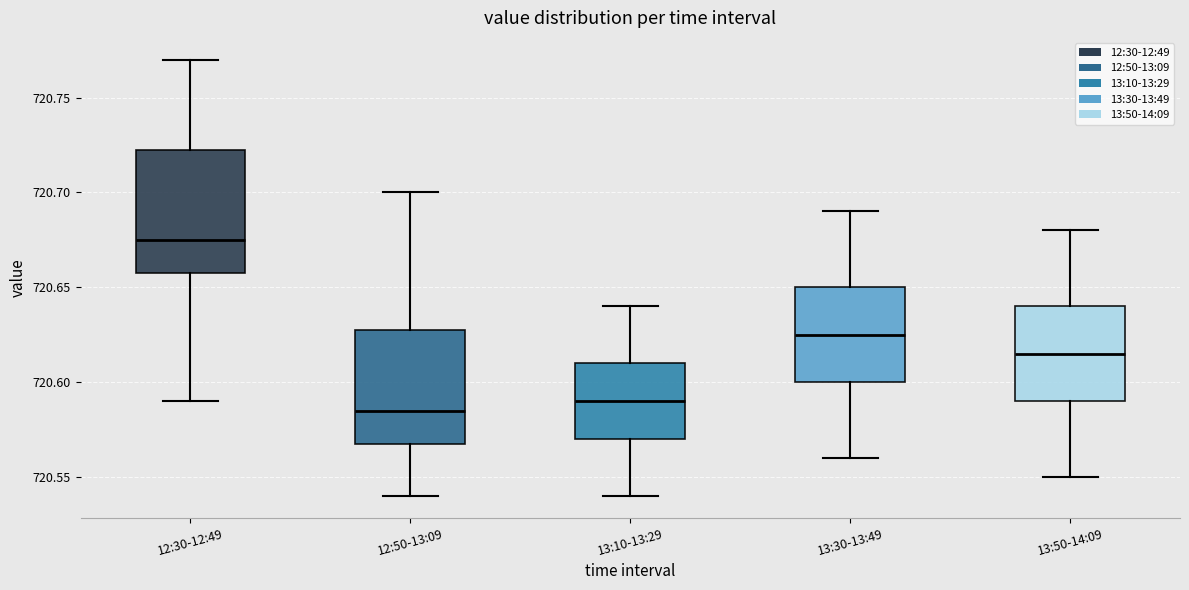

Which box has the highest median line?

12:30-12:49